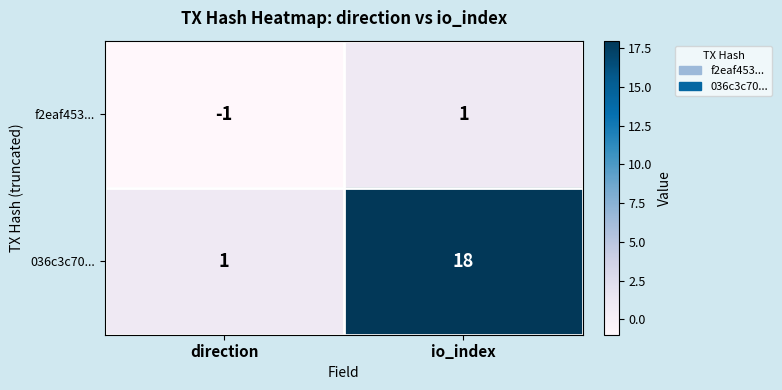

Reading left to right, extract all data points from this chart.

f2eaf453...: direction=-1	io_index=1
036c3c70...: direction=1	io_index=18